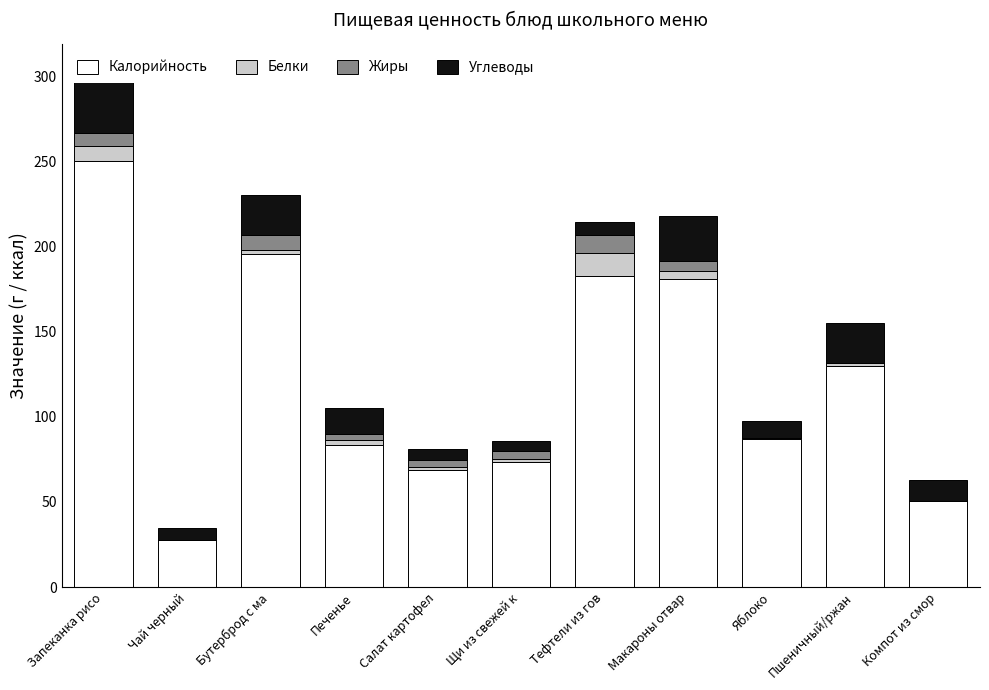

Which series changed the most between Запеканка рисо and Тефтели из гов?

Калорийность